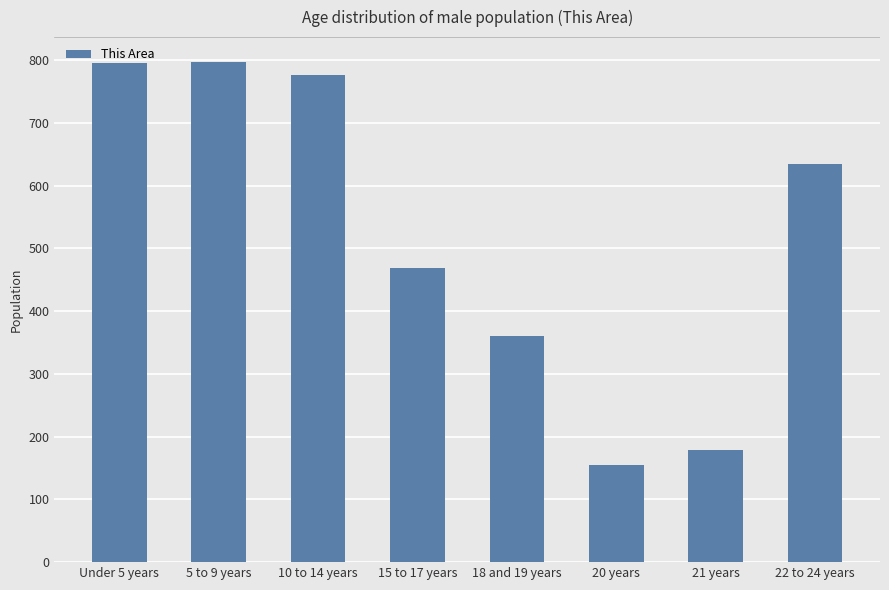

What is the label of the 3rd bar from the left?

10 to 14 years